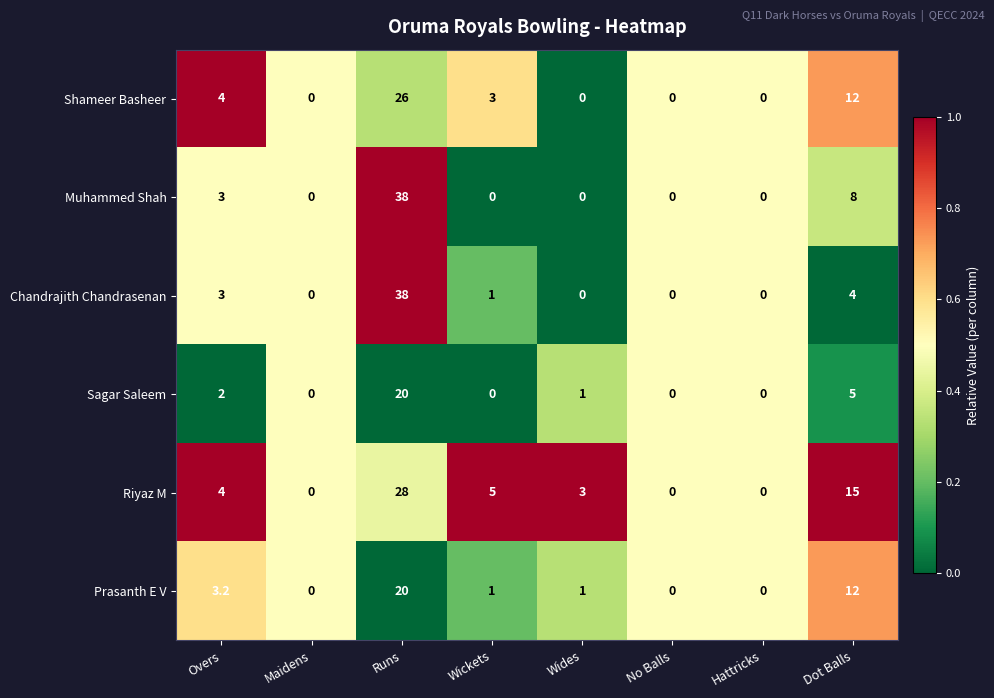

Which category has the highest value in the Shameer Basheer series?

Runs